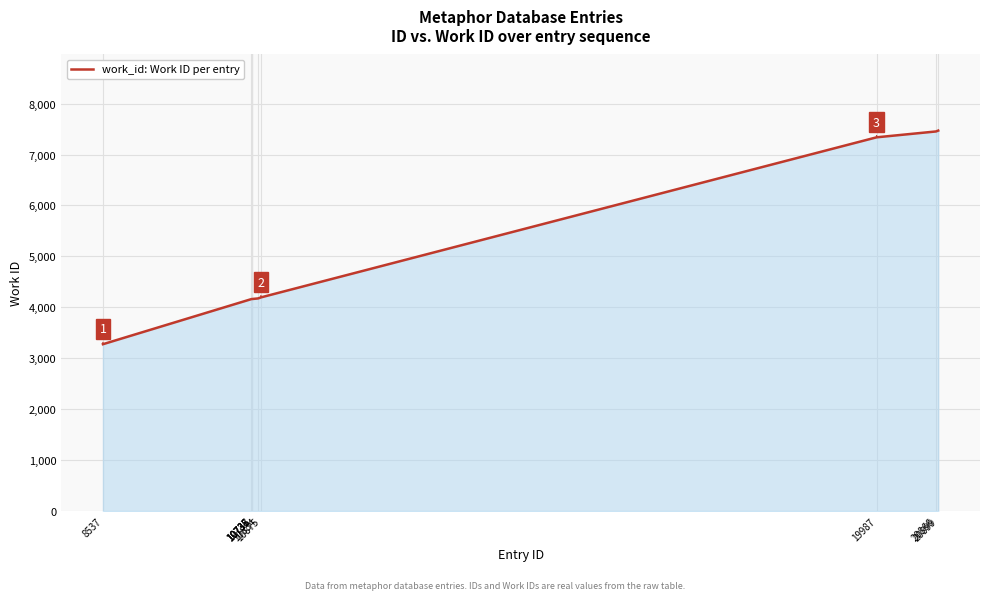

What is the difference between the maximum and minimum values?

4194